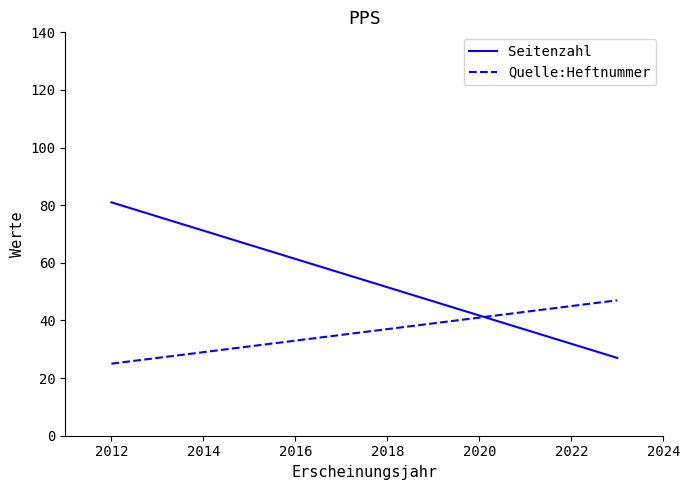

How many distinct data groups are displayed?

2